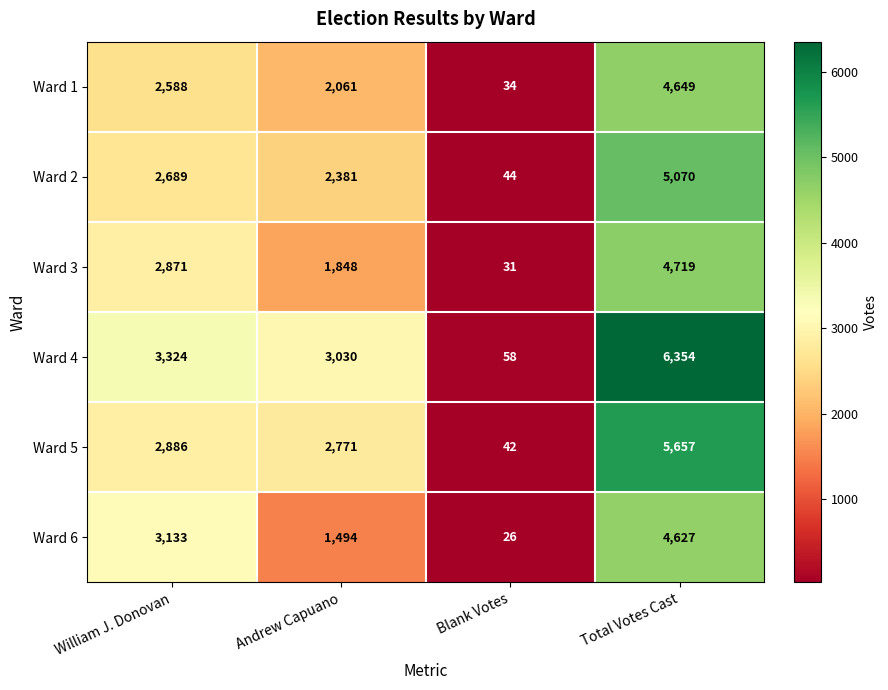

Reading left to right, list all the values displayed in this chart.

Ward 1: 2588	2061	34	4649
Ward 2: 2689	2381	44	5070
Ward 3: 2871	1848	31	4719
Ward 4: 3324	3030	58	6354
Ward 5: 2886	2771	42	5657
Ward 6: 3133	1494	26	4627